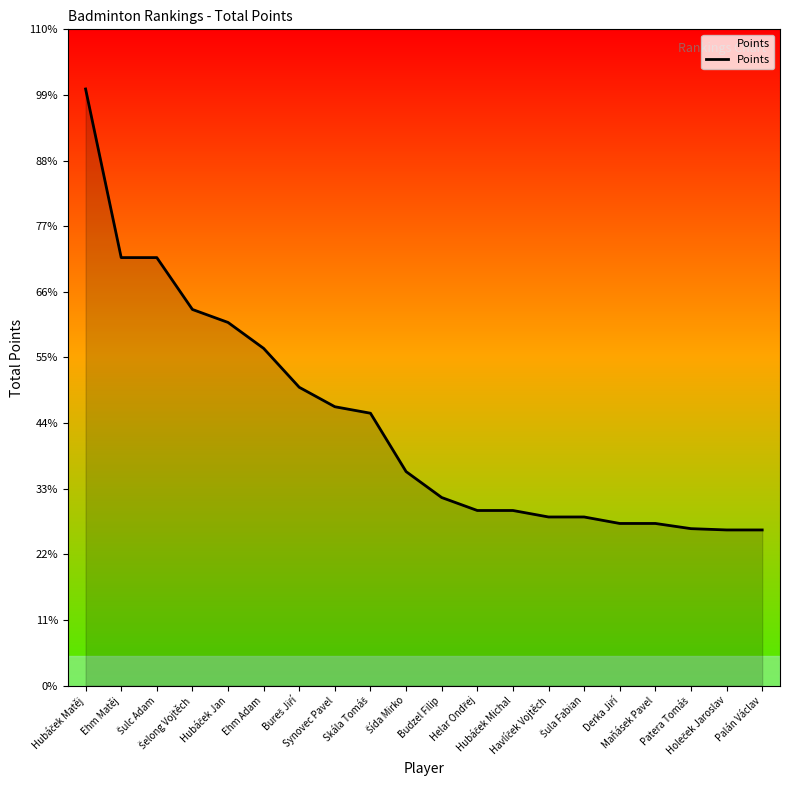

Between Hubáček Matěj and Skála Tomáš, which is larger?

Hubáček Matěj